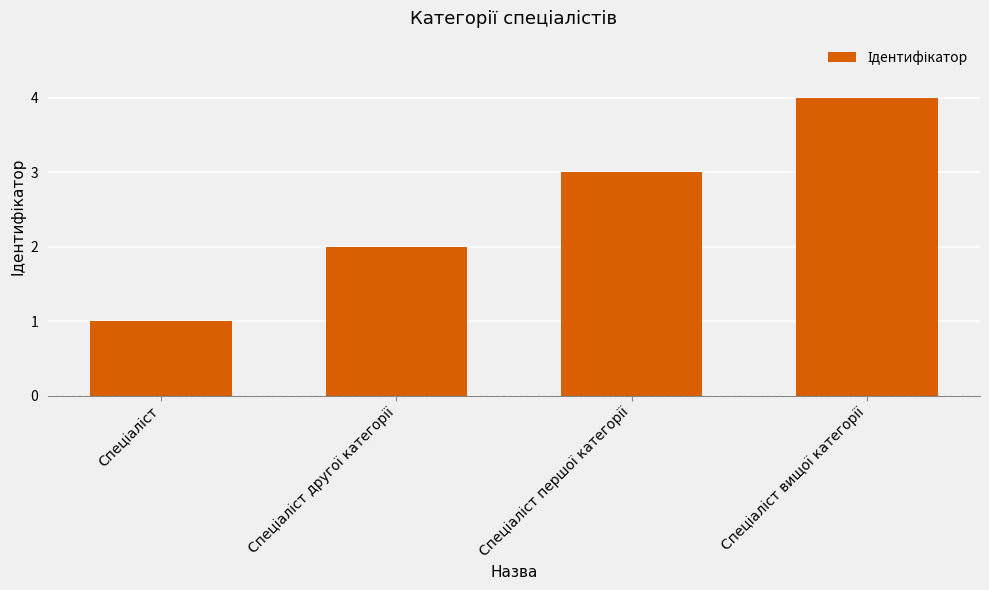

Count the number of categories in the chart.

4